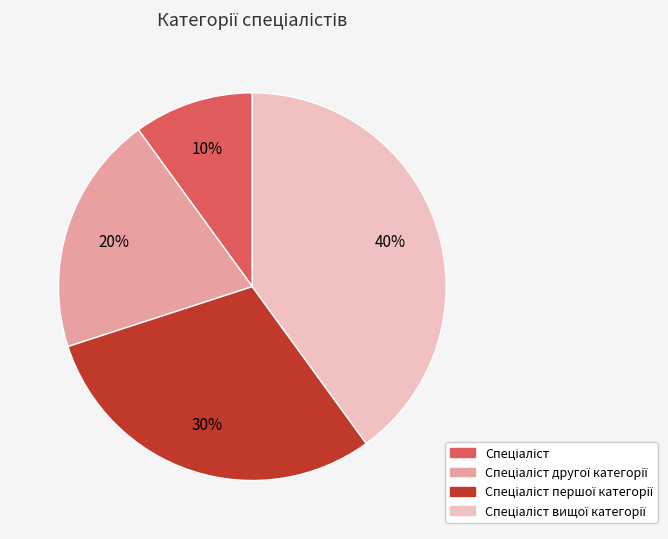

Is there a majority slice in this chart?

No